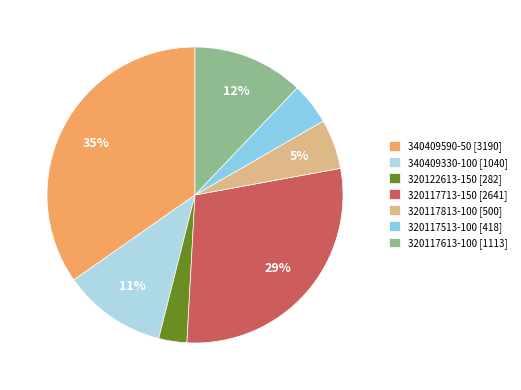

How many segments does this pie chart have?

7